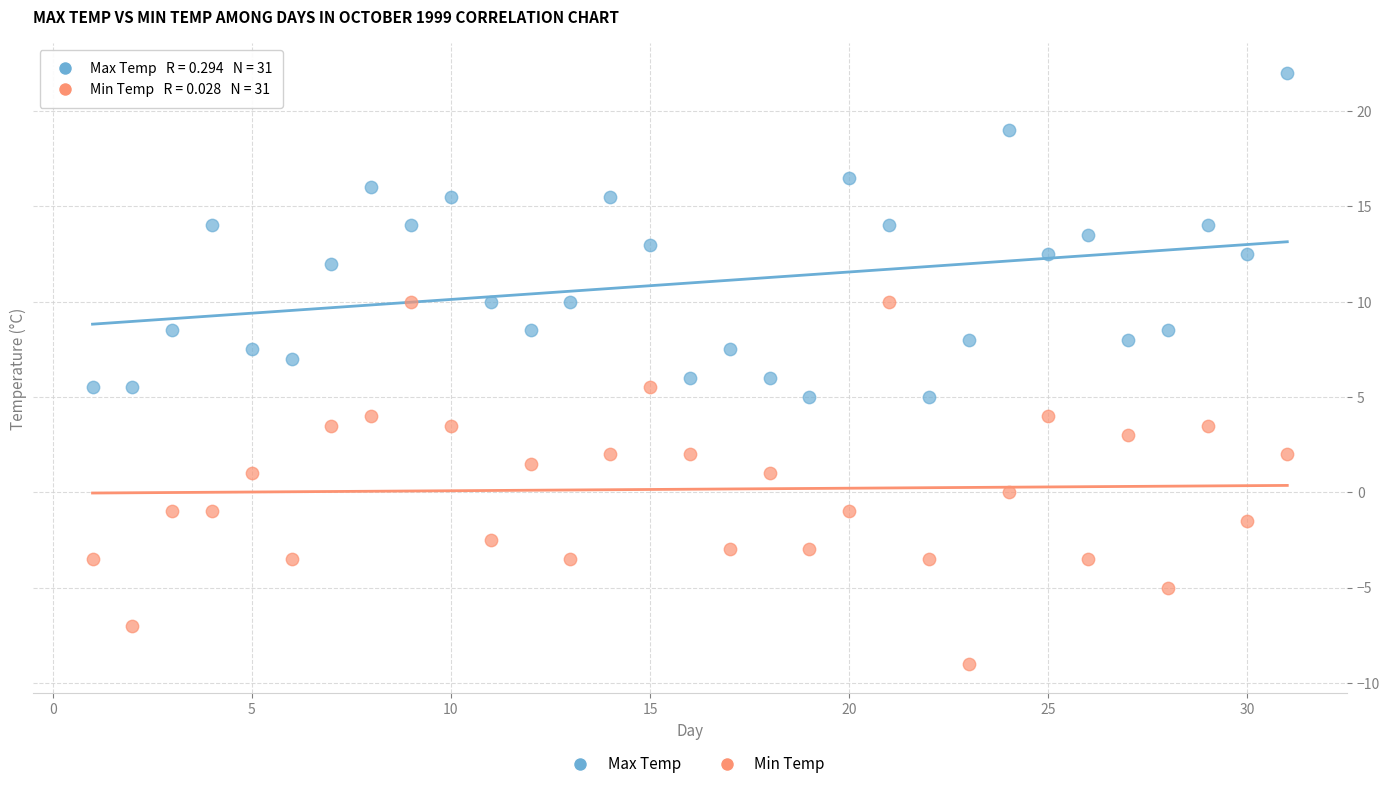

Which series reaches the maximum Y coordinate?

Max Temp